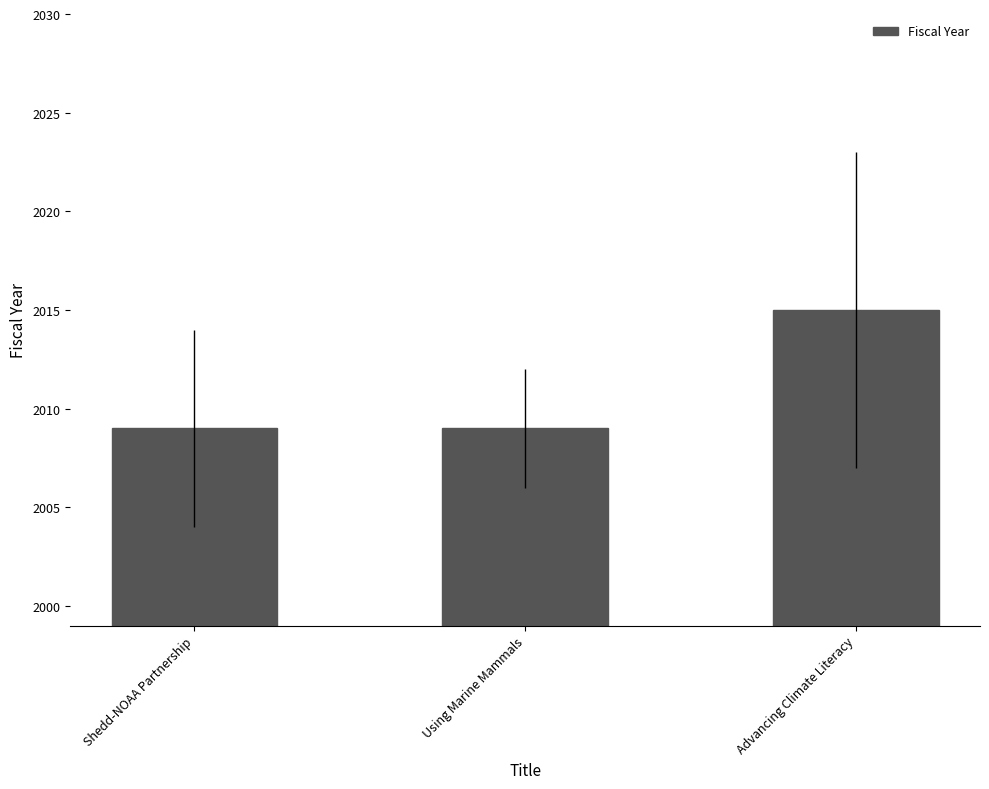

Reading right to left, transcribe all the data shown in this chart.

Advancing Climate Literacy=2015	Using Marine Mammals=2009	Shedd-NOAA Partnership=2009